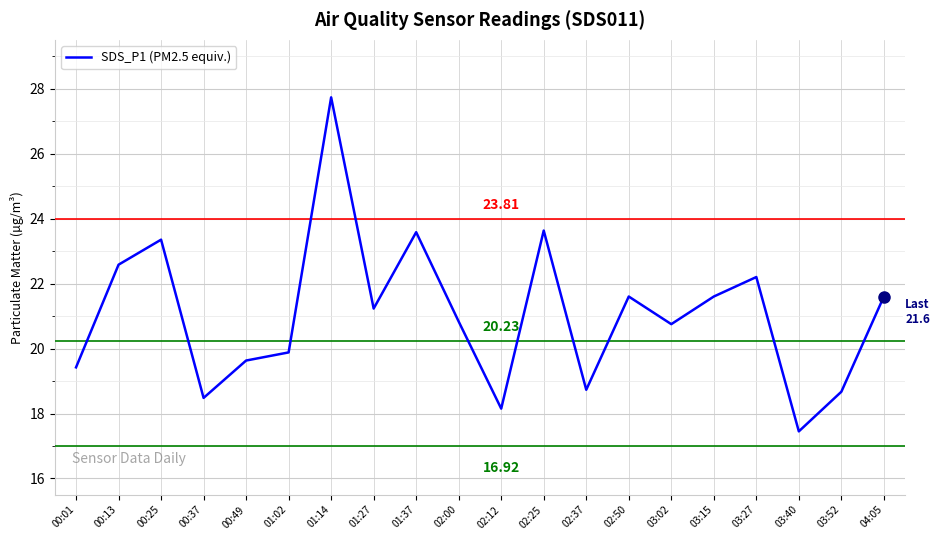

Does the chart have visible grid lines?

Yes